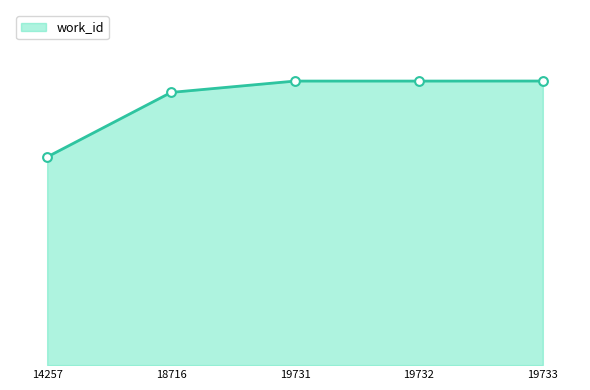

Does the chart have visible grid lines?

No